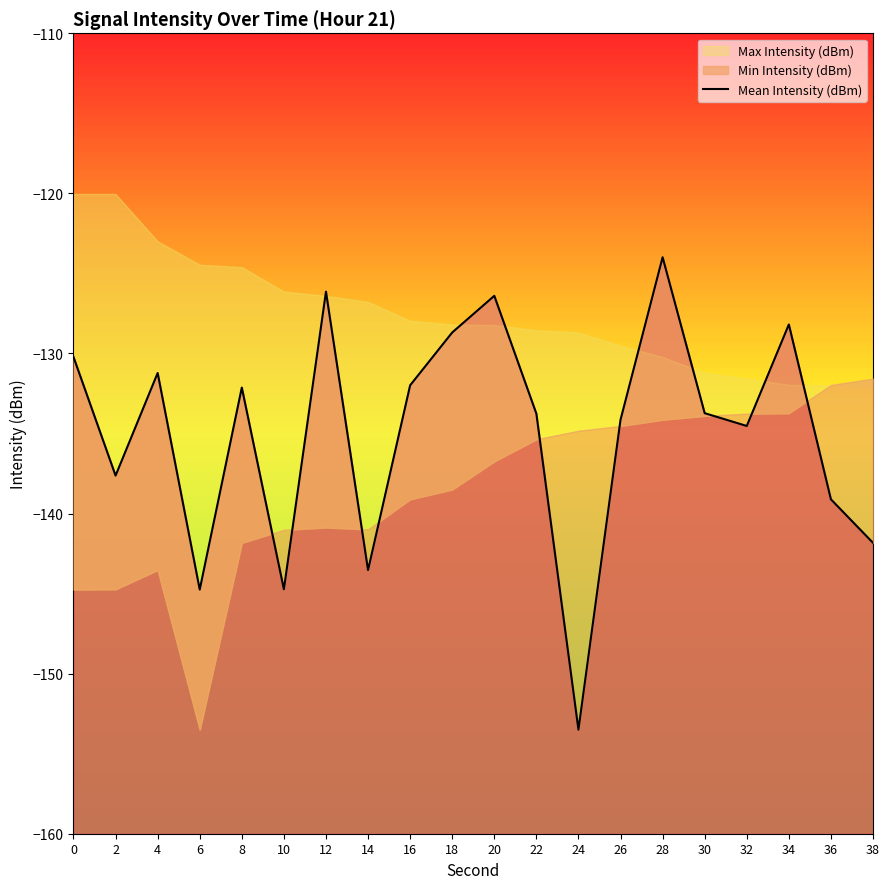

How many values are below -133?

11